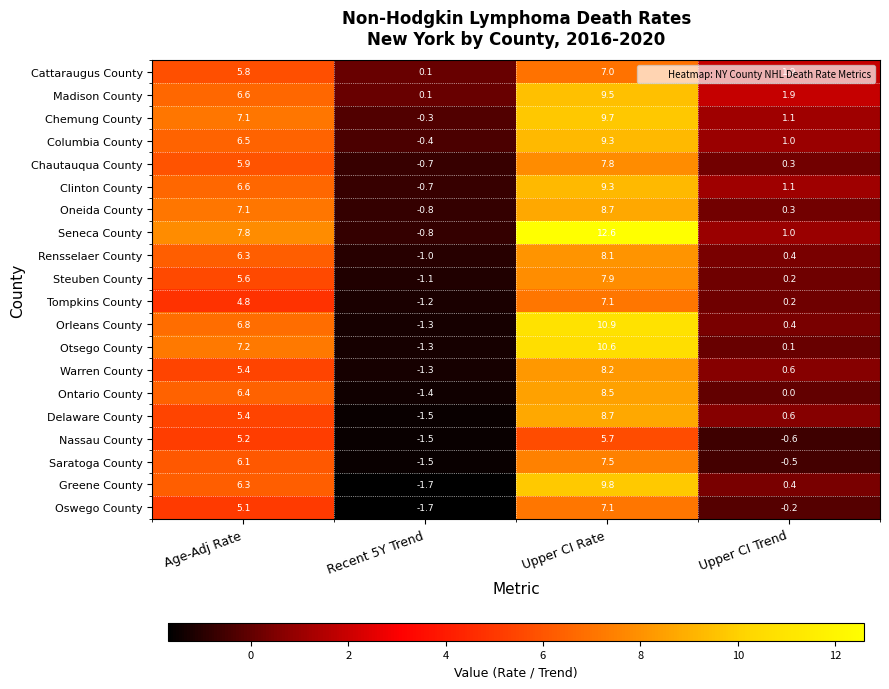

How many data points does each series have?

4